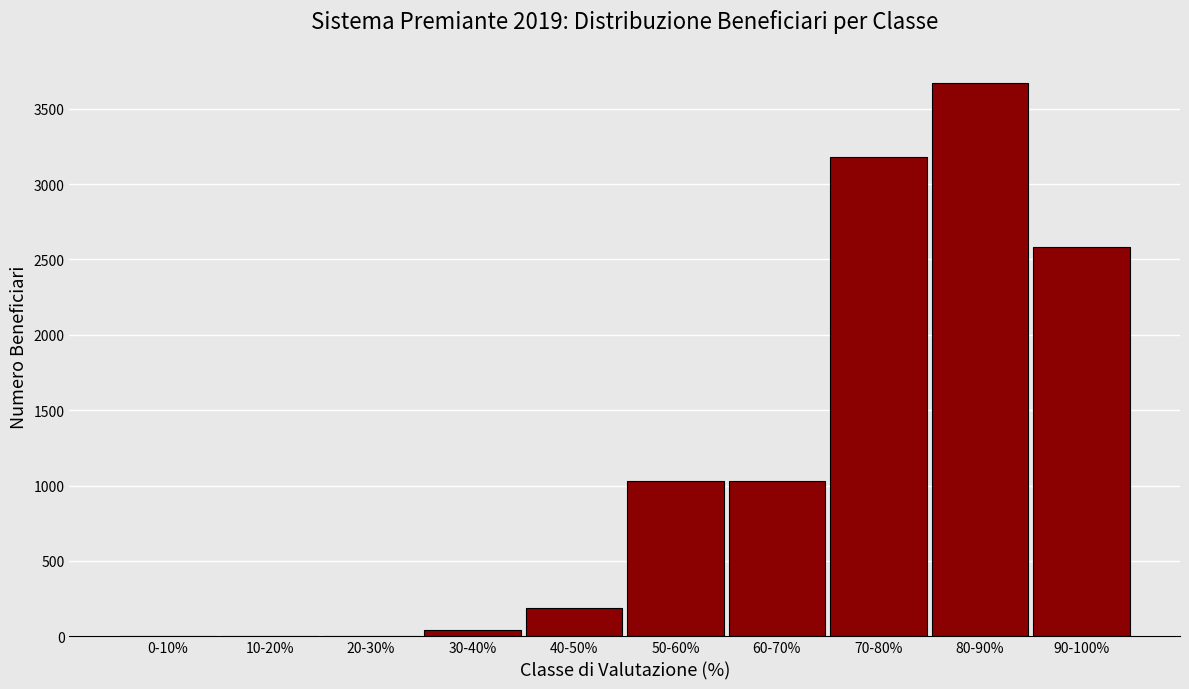

Is it true that the value at 10-20% is -1682?

False